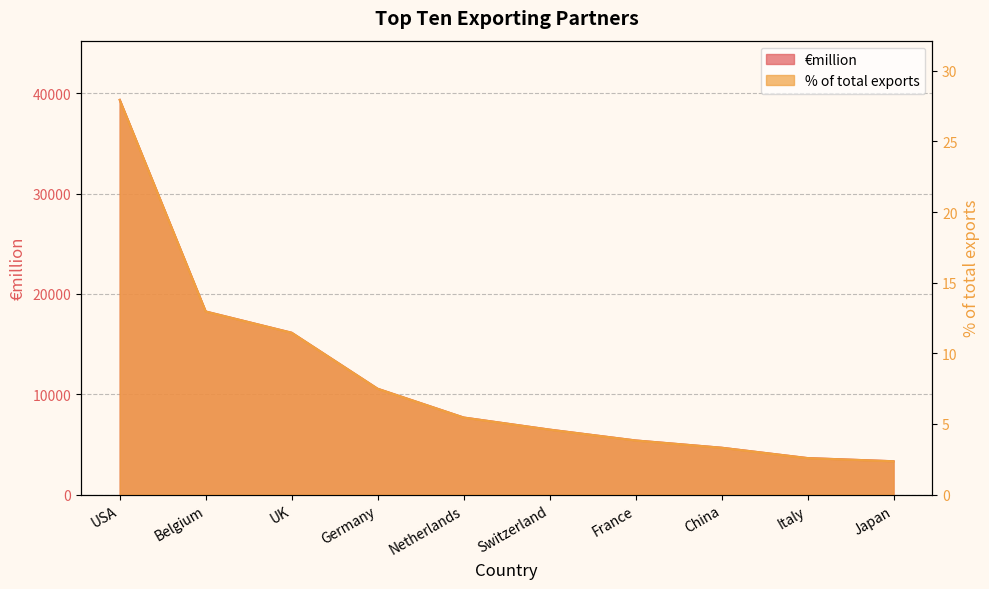

Where does the €million series first go above 7683?

USA